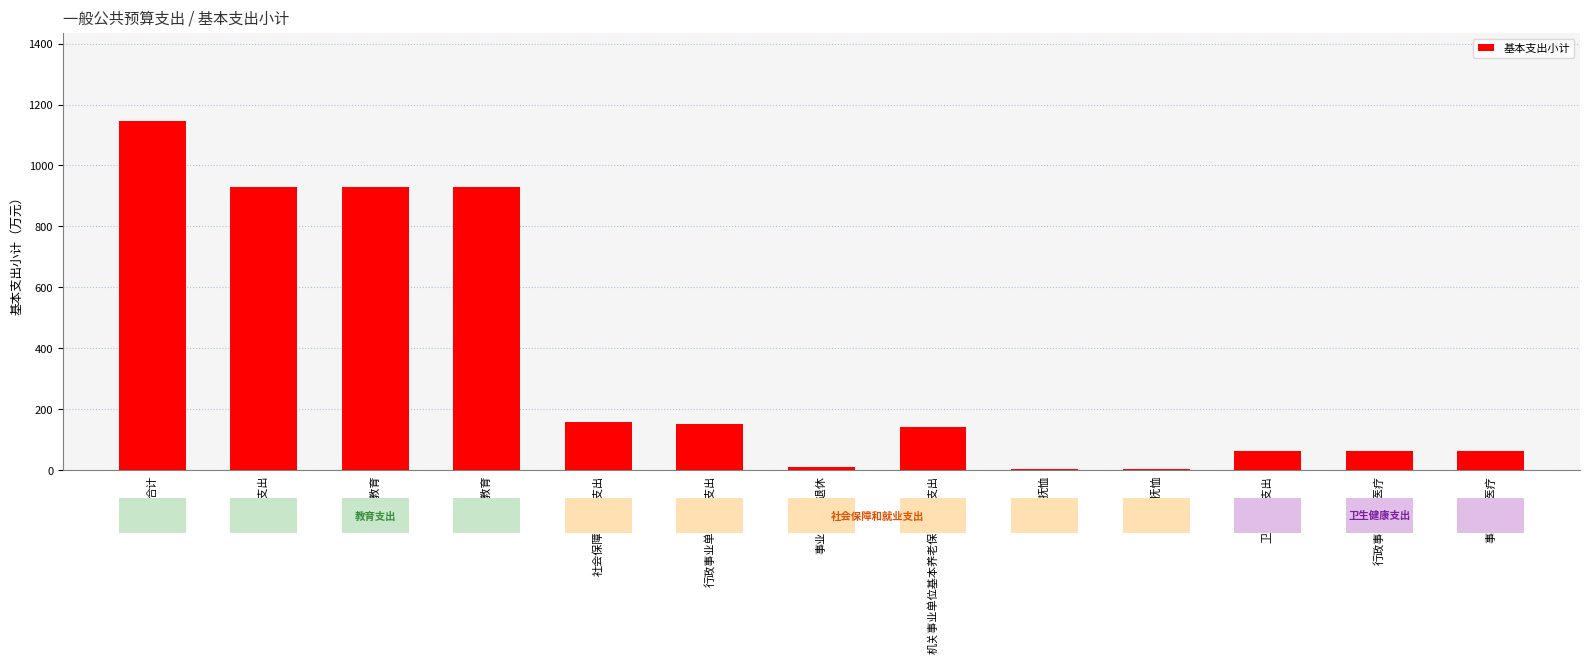

What is the value of the 8th bar from the left?

140.9